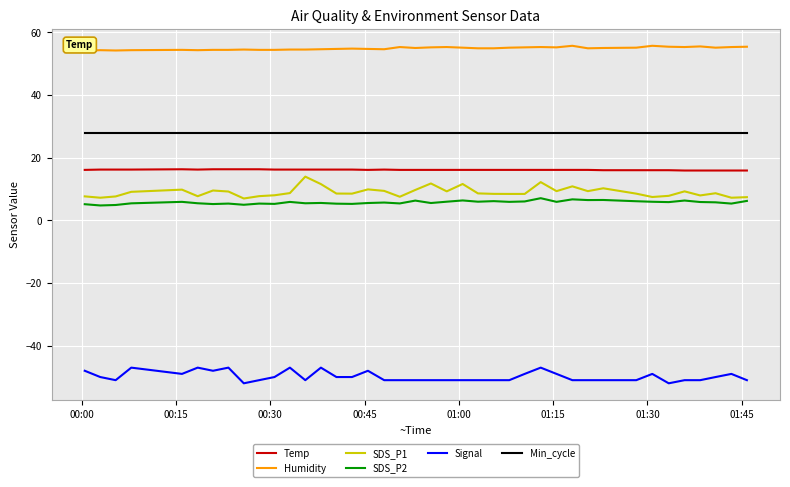

Which series has the largest total across all categories?

Humidity